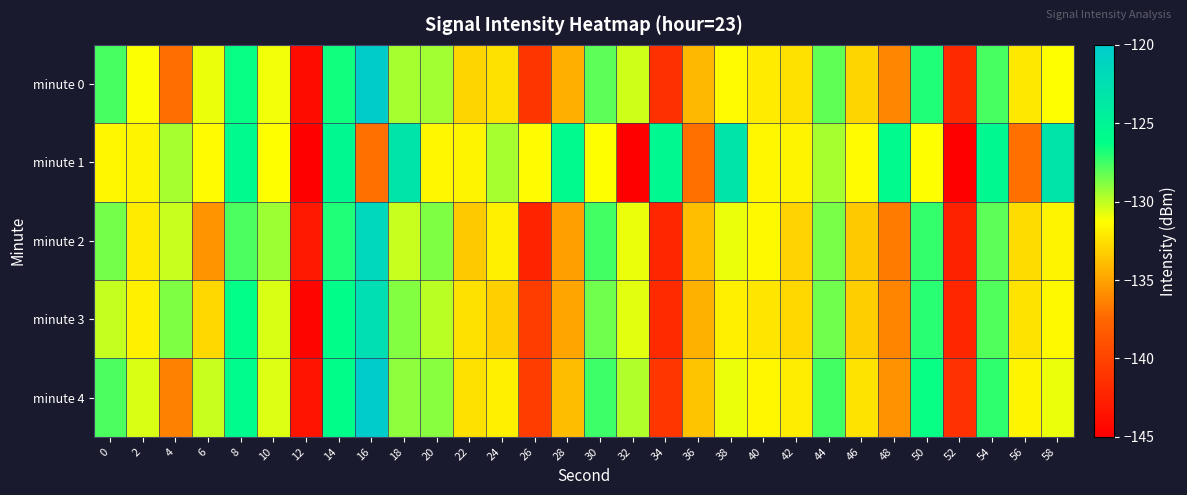

Reading left to right, transcribe all the data shown in this chart.

minute 0: 0=-127.6	2=-131.2	4=-137.2	6=-130.9	8=-126.4	10=-131.0	12=-144.0	14=-126.6	16=-120.2	18=-129.5	20=-129.4	22=-133.0	24=-132.4	26=-141.0	28=-134.5	30=-128.0	32=-130.3	34=-141.5	36=-134.2	38=-131.4	40=-132.1	42=-132.4	44=-128.1	46=-132.9	48=-136.2	50=-126.9	52=-141.9	54=-127.7	56=-132.2	58=-131.3
minute 1: 0=-131.6	2=-131.6	4=-129.5	6=-131.4	8=-125.7	10=-131.3	12=-145.3	14=-125.5	16=-137.0	18=-123.0	20=-131.6	22=-131.6	24=-129.5	26=-131.4	28=-125.7	30=-131.3	32=-145.3	34=-125.5	36=-137.0	38=-123.0	40=-131.6	42=-131.6	44=-129.5	46=-131.4	48=-125.7	50=-131.3	52=-145.3	54=-125.5	56=-137.0	58=-123.0
minute 2: 0=-128.5	2=-132.1	4=-130.2	6=-135.6	8=-127.8	10=-129.3	12=-143.1	14=-126.9	16=-121.5	18=-130.2	20=-128.7	22=-133.4	24=-131.9	26=-142.3	28=-135.1	30=-127.6	32=-130.9	34=-142.1	36=-133.8	38=-130.9	40=-131.5	42=-133.0	44=-128.6	46=-133.4	48=-136.6	50=-127.3	52=-142.4	54=-128.1	56=-132.6	58=-131.7
minute 3: 0=-130.1	2=-131.9	4=-128.7	6=-132.8	8=-126.2	10=-130.5	12=-144.6	14=-126.1	16=-122.3	18=-128.8	20=-129.9	22=-132.5	24=-133.1	26=-140.5	28=-134.9	30=-128.4	32=-130.7	34=-141.8	36=-134.4	38=-131.9	40=-132.3	42=-132.8	44=-128.4	46=-133.2	48=-136.3	50=-127.1	52=-142.1	54=-127.9	56=-132.4	58=-131.5
minute 4: 0=-127.8	2=-130.5	4=-136.4	6=-130.2	8=-125.9	10=-130.6	12=-143.5	14=-126.1	16=-119.7	18=-129.0	20=-128.9	22=-132.5	24=-131.9	26=-140.5	28=-133.9	30=-127.5	32=-129.7	34=-140.9	36=-133.6	38=-130.9	40=-131.6	42=-132.0	44=-127.6	46=-132.4	48=-135.7	50=-126.4	52=-141.3	54=-127.2	56=-131.7	58=-130.9